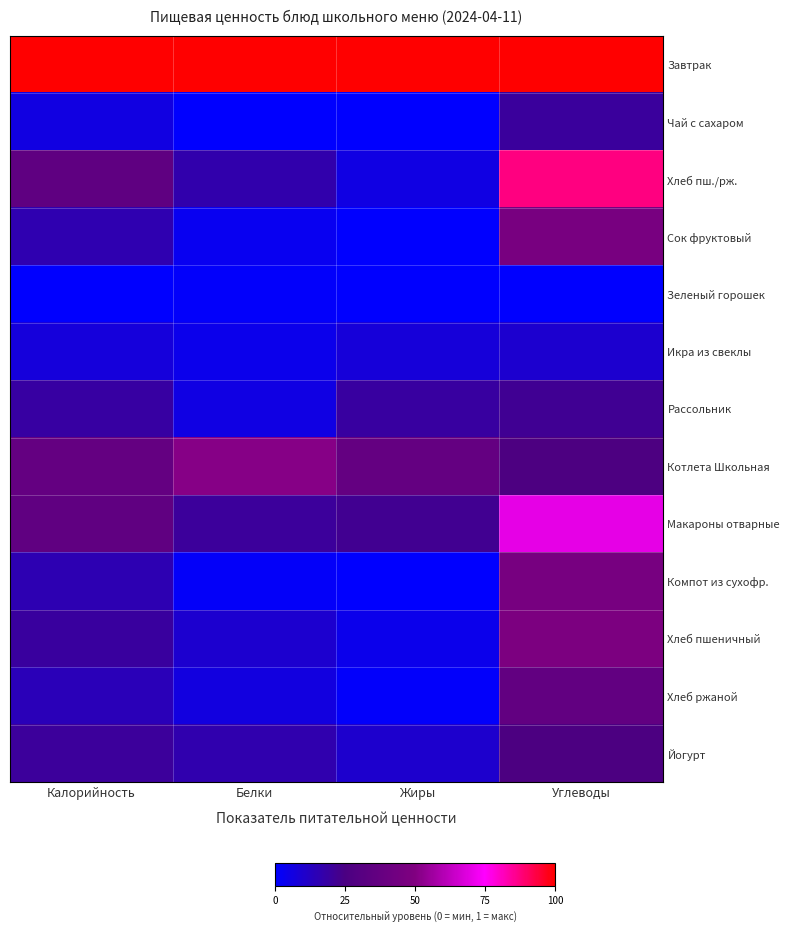

Reading left to right, extract all data points from this chart.

Завтрак: Калорийность=1.0	Белки=1.0	Жиры=1.0	Углеводы=1.0
Чай с сахаром: Калорийность=0.1	Белки=0.0	Жиры=0.0	Углеводы=0.2
Хлеб пш./рж.: Калорийность=0.3	Белки=0.2	Жиры=0.1	Углеводы=0.9
Сок фруктовый: Калорийность=0.2	Белки=0.0	Жиры=0.0	Углеводы=0.5
Зеленый горошек: Калорийность=0.0	Белки=0.0	Жиры=0.0	Углеводы=0.0
Икра из свеклы: Калорийность=0.1	Белки=0.0	Жиры=0.1	Углеводы=0.1
Рассольник: Калорийность=0.2	Белки=0.1	Жиры=0.2	Углеводы=0.2
Котлета Школьная: Калорийность=0.4	Белки=0.5	Жиры=0.4	Углеводы=0.3
Макароны отварные: Калорийность=0.4	Белки=0.2	Жиры=0.2	Углеводы=0.7
Компот из сухофр.: Калорийность=0.2	Белки=0.0	Жиры=0.0	Углеводы=0.5
Хлеб пшеничный: Калорийность=0.2	Белки=0.1	Жиры=0.0	Углеводы=0.5
Хлеб ржаной: Калорийность=0.1	Белки=0.1	Жиры=0.0	Углеводы=0.4
Йогурт: Калорийность=0.2	Белки=0.2	Жиры=0.1	Углеводы=0.3